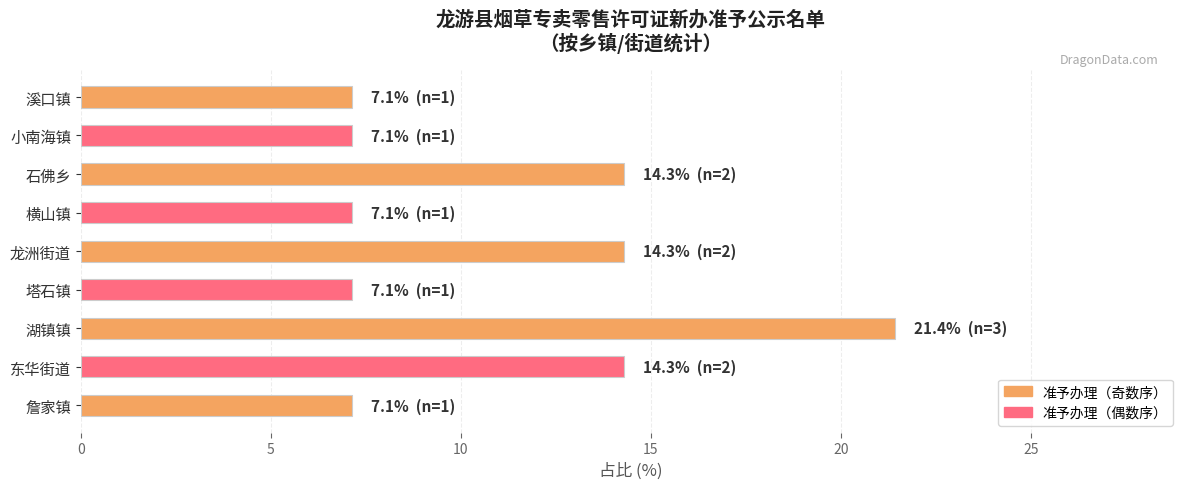

Are the bars grouped side by side (vs. stacked)?

No